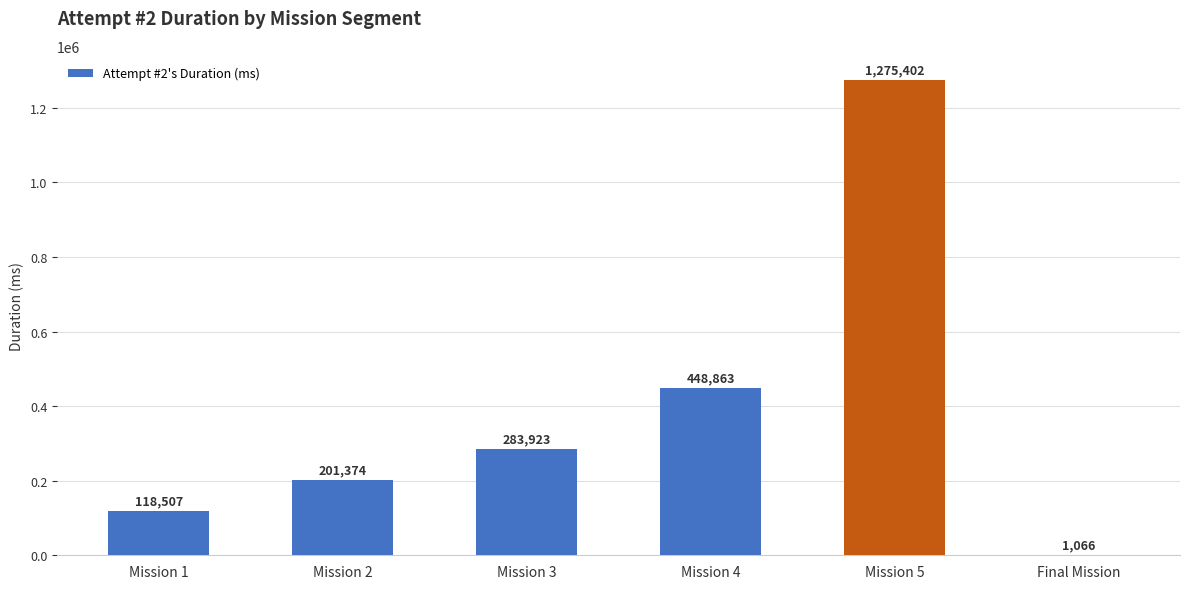

What is the sum of the values at Mission 3 and Mission 4?

732786